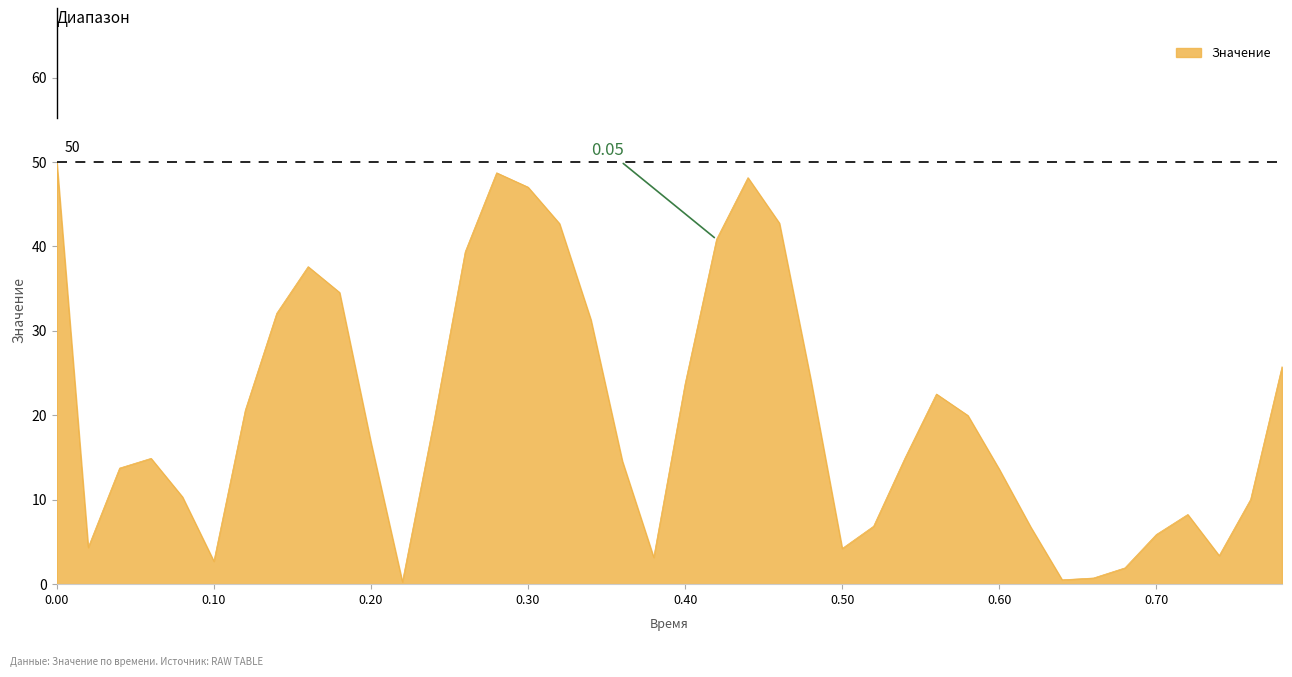

How many interior local peaks (higher than both neighbors) does the data have?

6